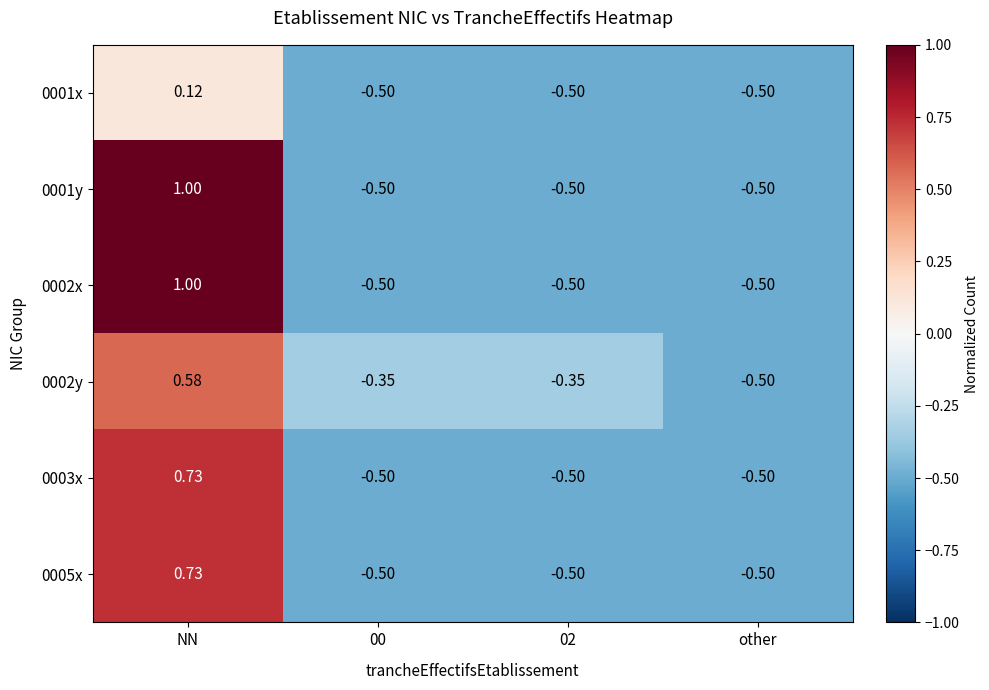

At which label does 0002y reach its peak?

NN